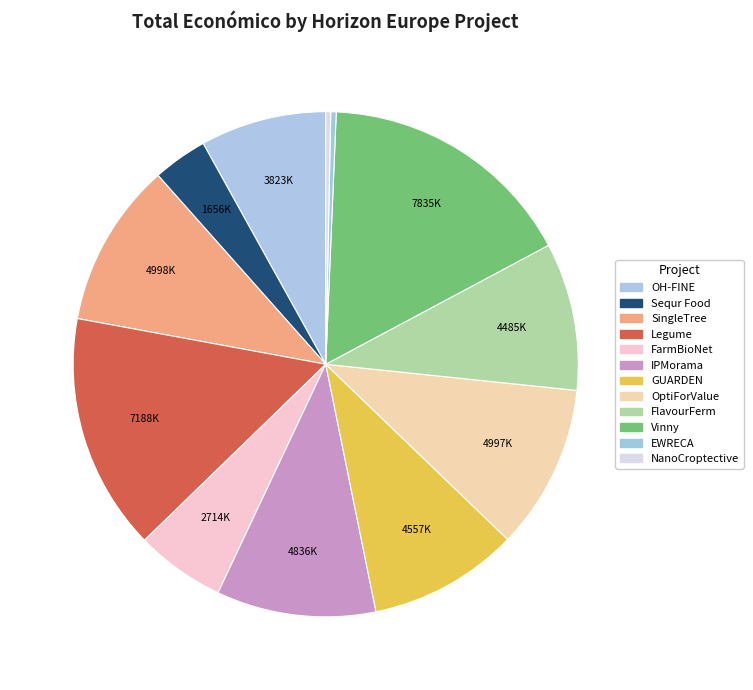

To the nearest percent, what is the difference between the largest and smallest slice percentages?

16%